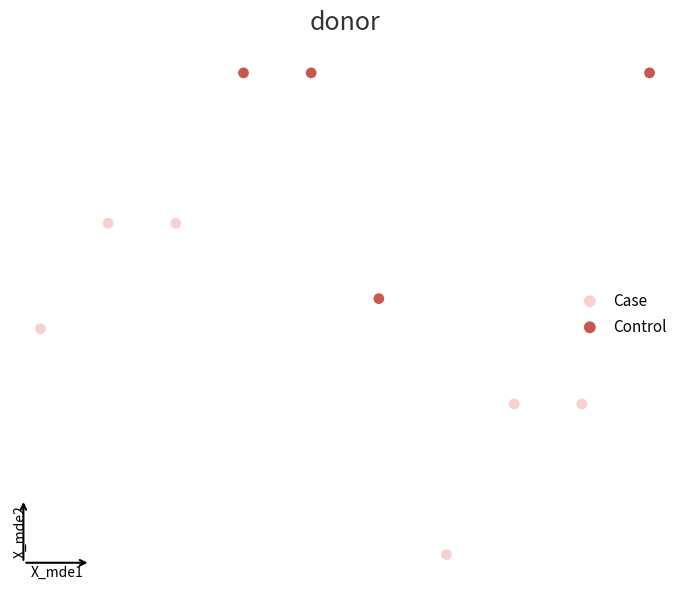

Which series has the largest Y range (max minus min)?

Case